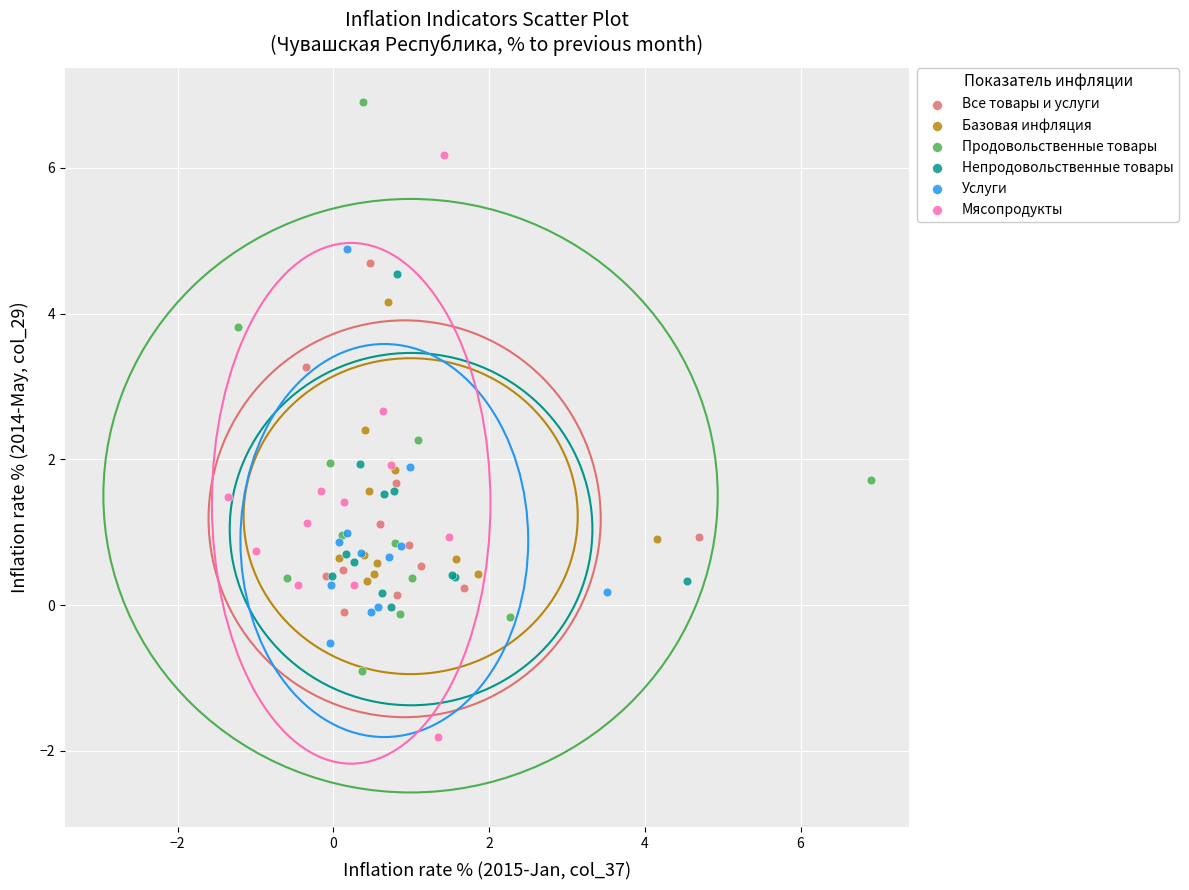

What are all the series names shown in the legend?

Все товары и услуги, Базовая инфляция, Продовольственные товары, Непродовольственные товары, Услуги, Мясопродукты